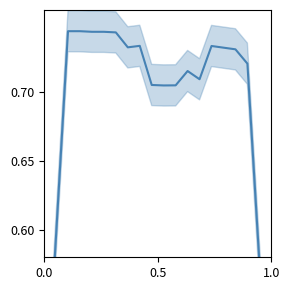

The value at 0.5 is 0.8. True or false?

False